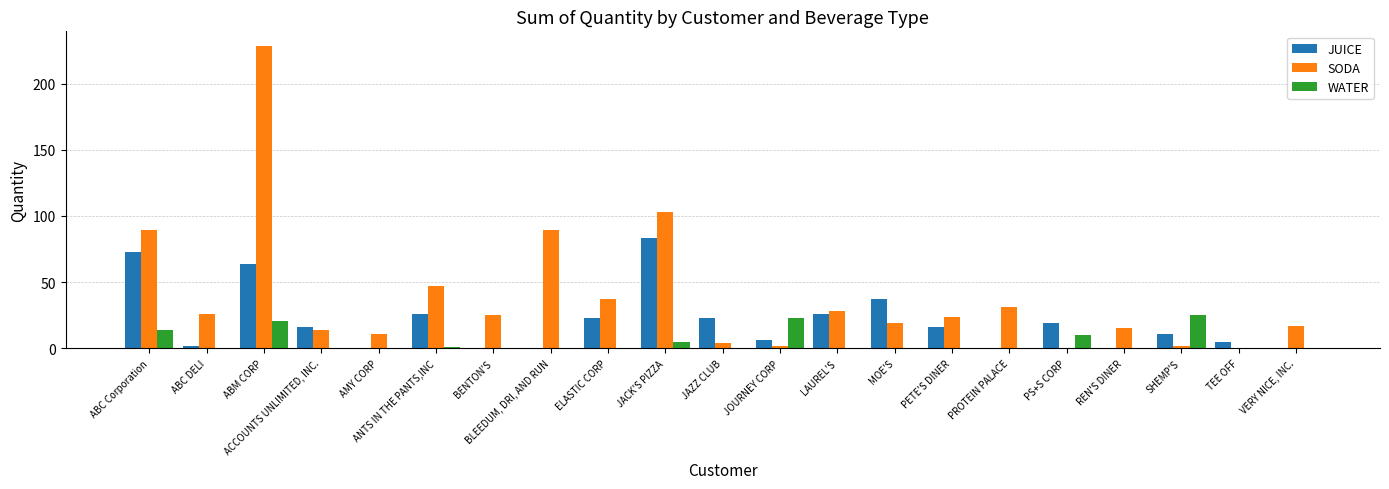

How many distinct data groups are displayed?

3